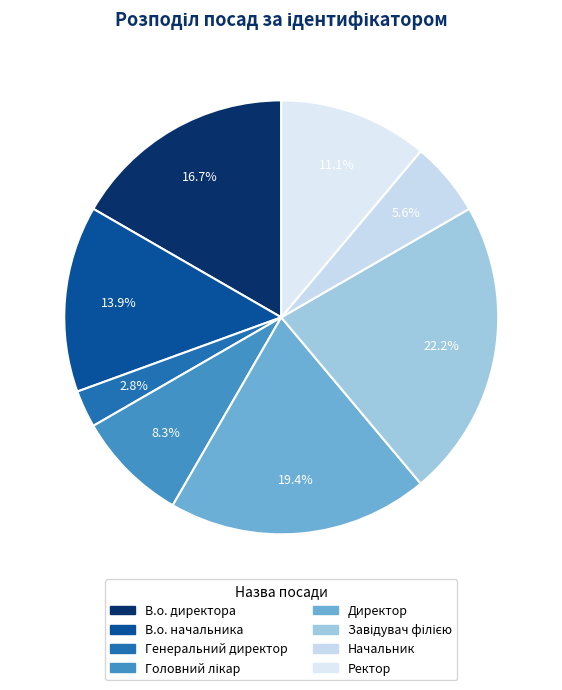

What is the smallest slice in the pie chart?

Генеральний директор